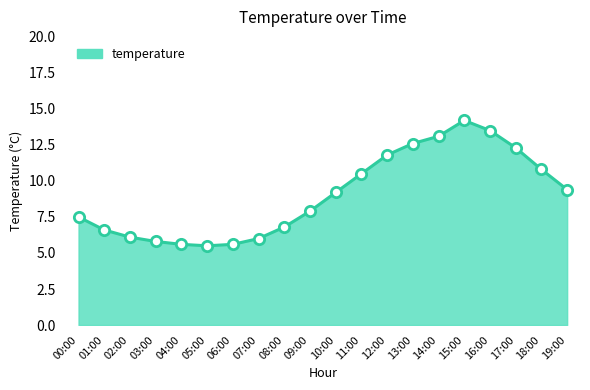

What is the change in value from 02:00 to 08:00?

+0.7